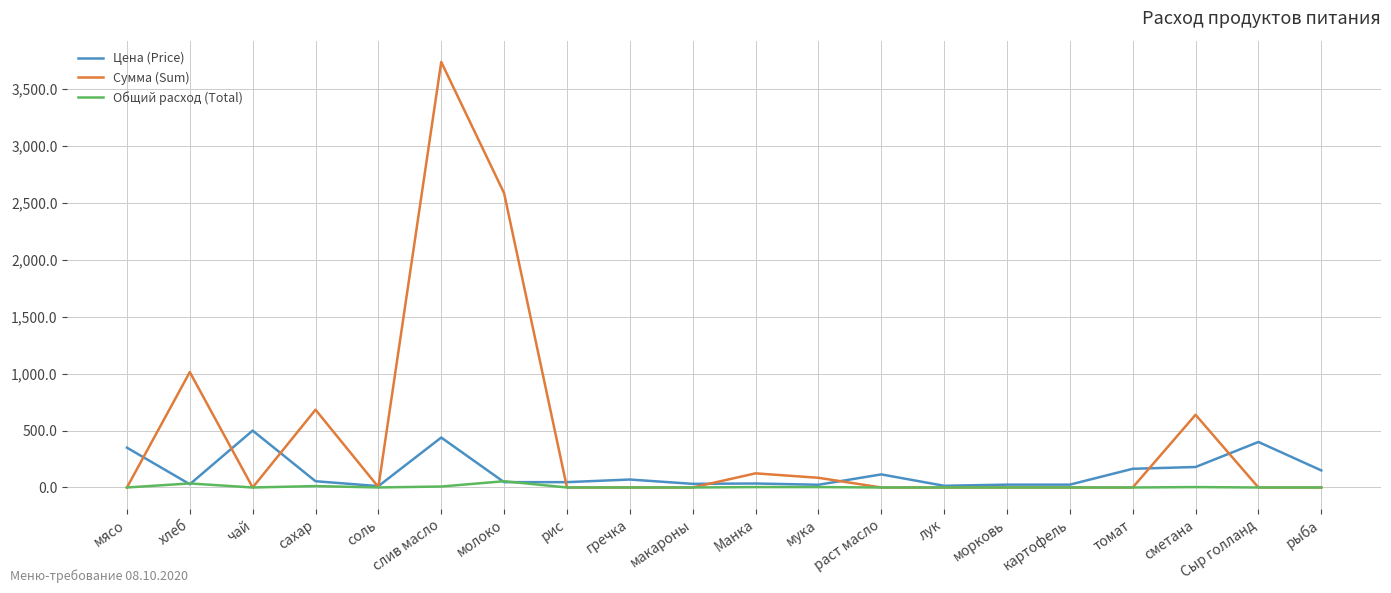

Rank the series by their maximum value, from highest to lowest.

Сумма (Sum), Цена (Price), Общий расход (Total)